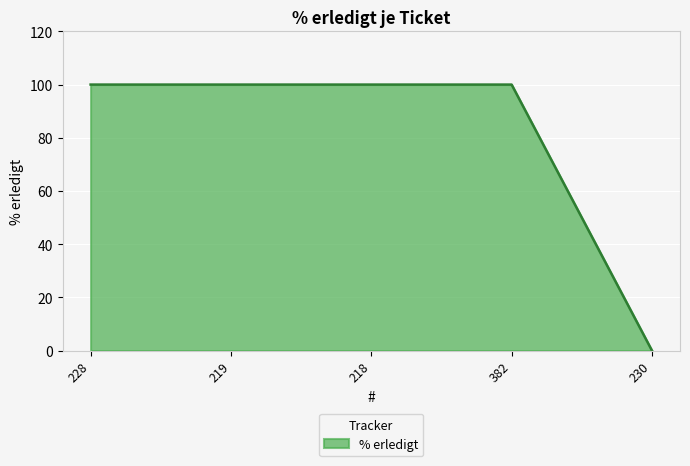

How many positive values are there?

4